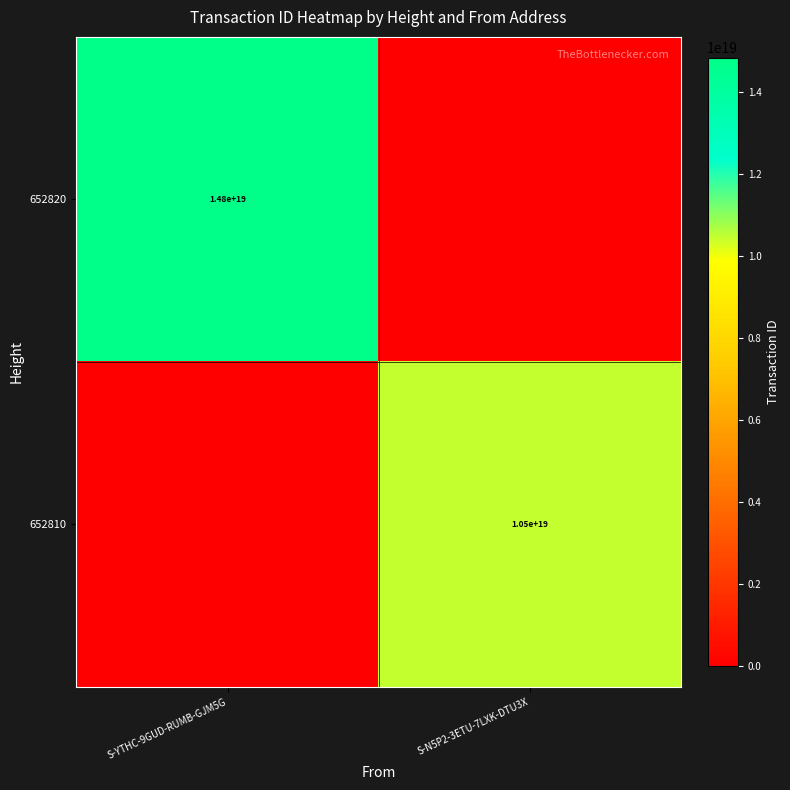

Is the value of 652810 at S-N5P2-3ETU-7LXK-DTU3X greater than the value of 652820 at S-YTHC-9GUD-RUMB-GJM5G?

No